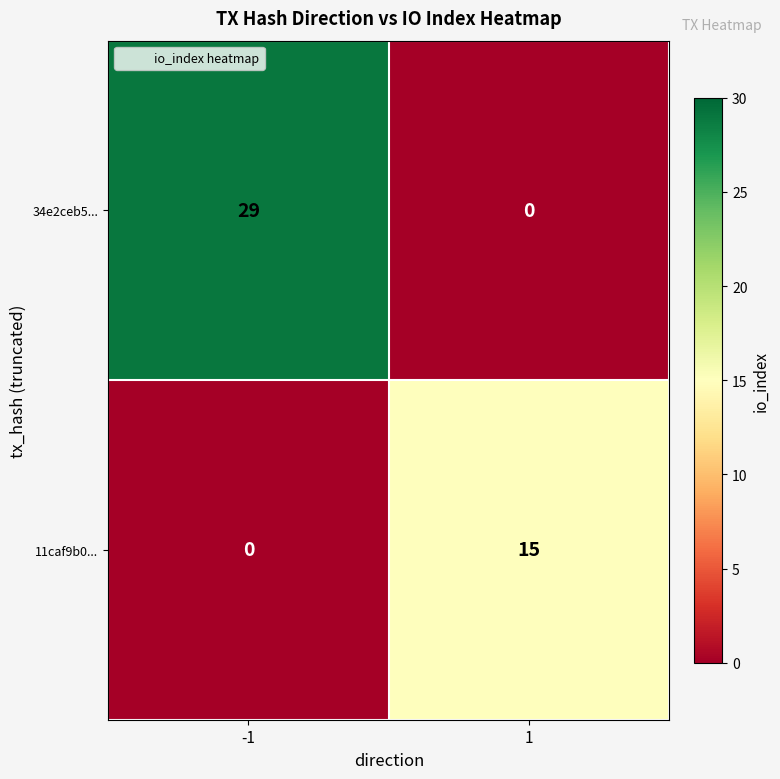

Reading left to right, transcribe all the data shown in this chart.

34e2ceb5...: -1=29	1=0
11caf9b0...: -1=0	1=15